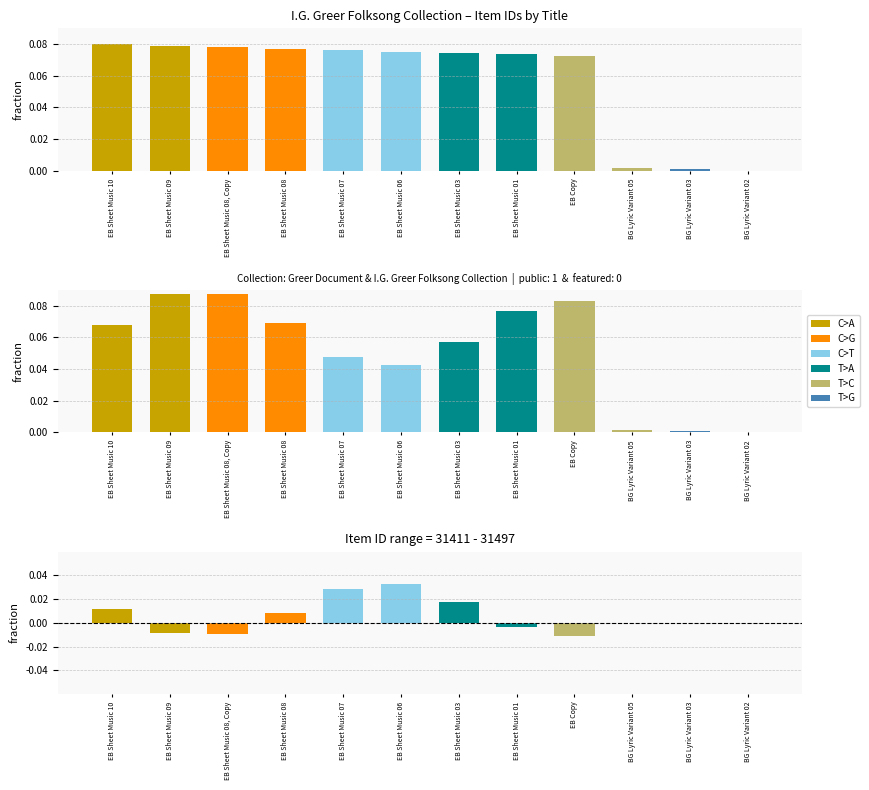

List the labels in order of value, smallest first.

EB Copy, EB Sheet Music 08, Copy, EB Sheet Music 09, EB Sheet Music 01, BG Lyric Variant 02, BG Lyric Variant 05, BG Lyric Variant 03, EB Sheet Music 08, EB Sheet Music 10, EB Sheet Music 03, EB Sheet Music 07, EB Sheet Music 06